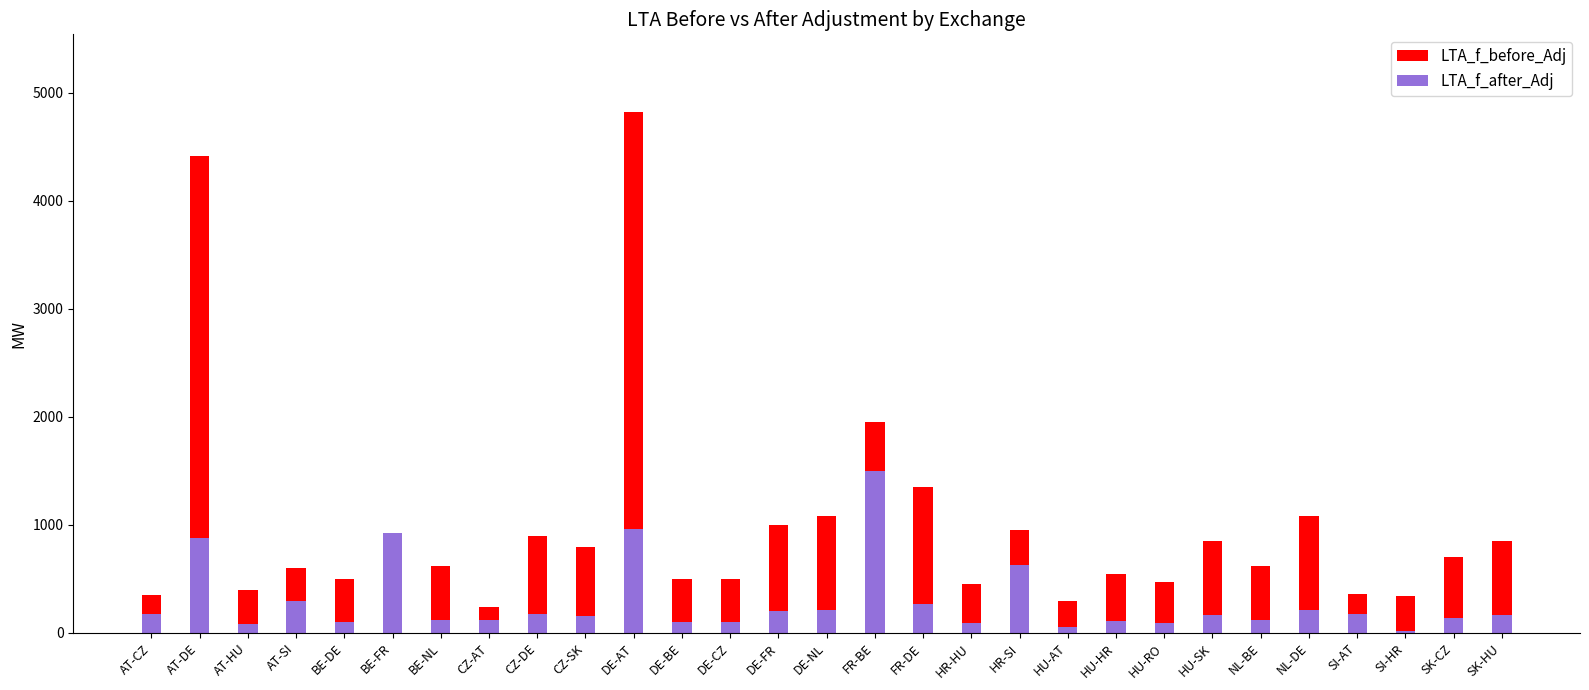

The LTA_f_before_Adj series shows 3371.1 at FR-BE. True or false?

False